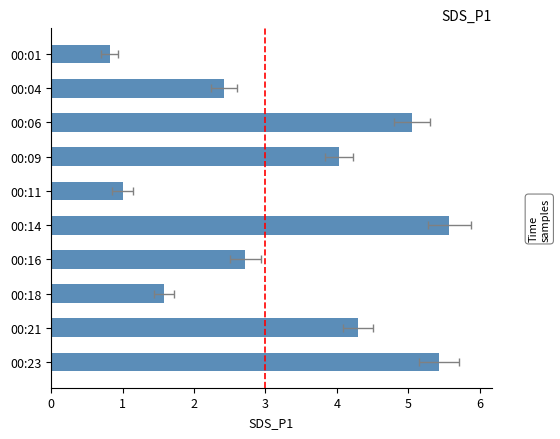

Are the bars grouped side by side (vs. stacked)?

No